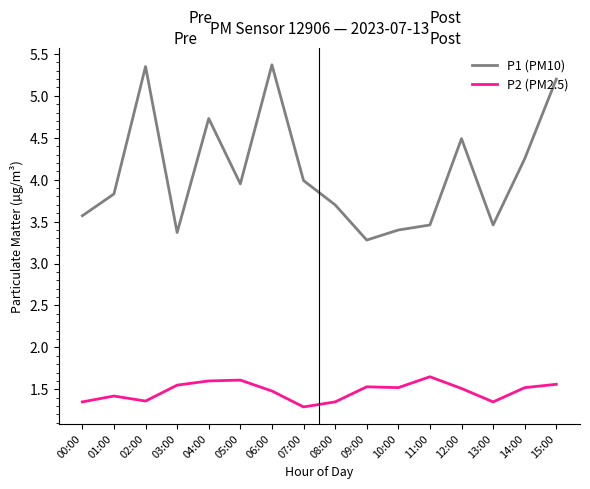

True or false: P1 (PM10) and P2 (PM2.5) cross at least once.

False